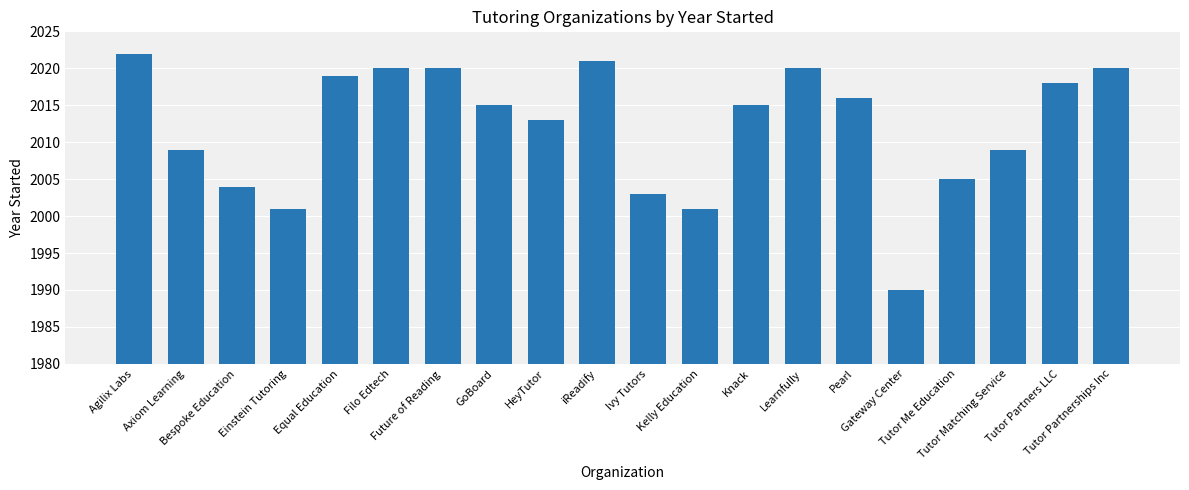

Approximately how many times larger is the value at Agilix Labs compared to Future of Reading?

1.0